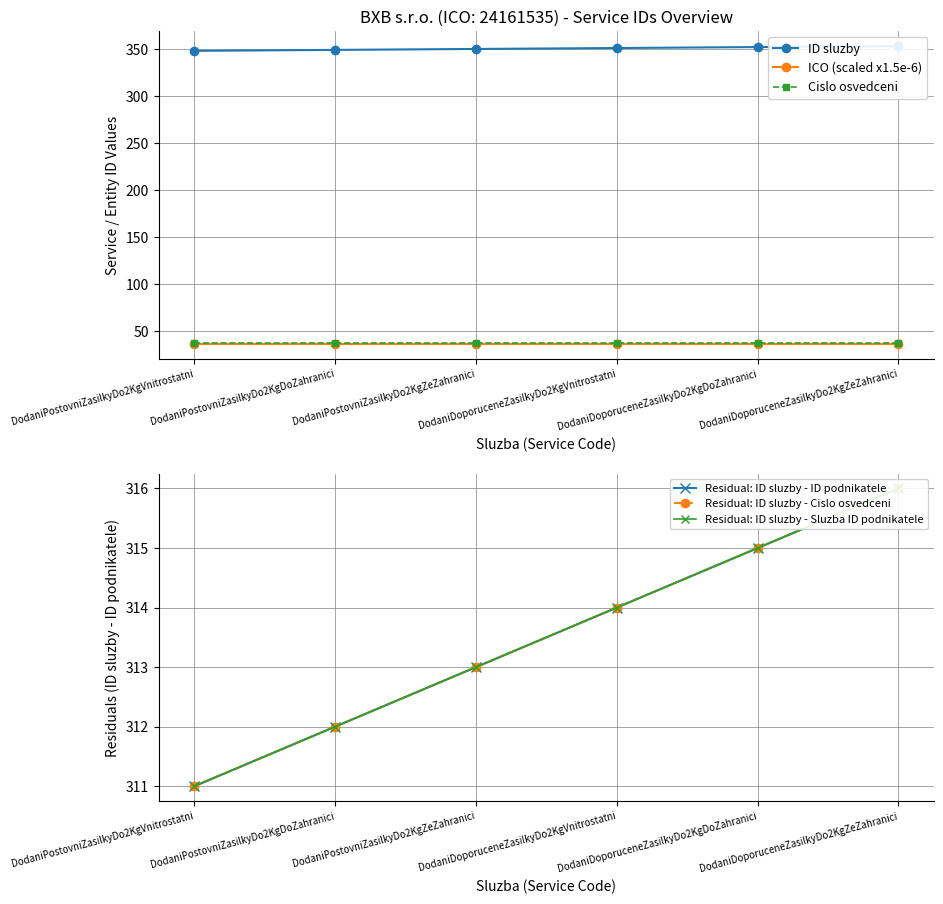

The value of Residual: ID sluzby - Cislo osvedceni at DodaniPostovniZasilkyDo2KgVnitrostatni is 189.6. True or false?

False